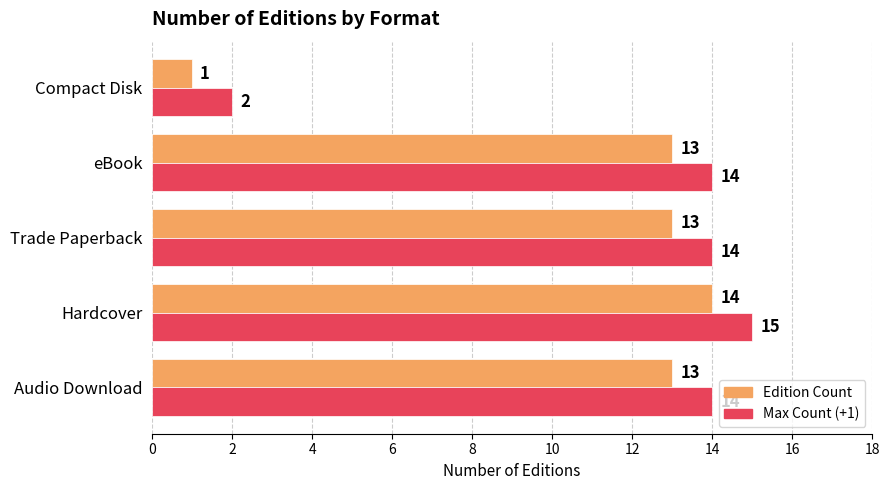

The Max Count (+1) series shows 1 at Compact Disk. True or false?

False